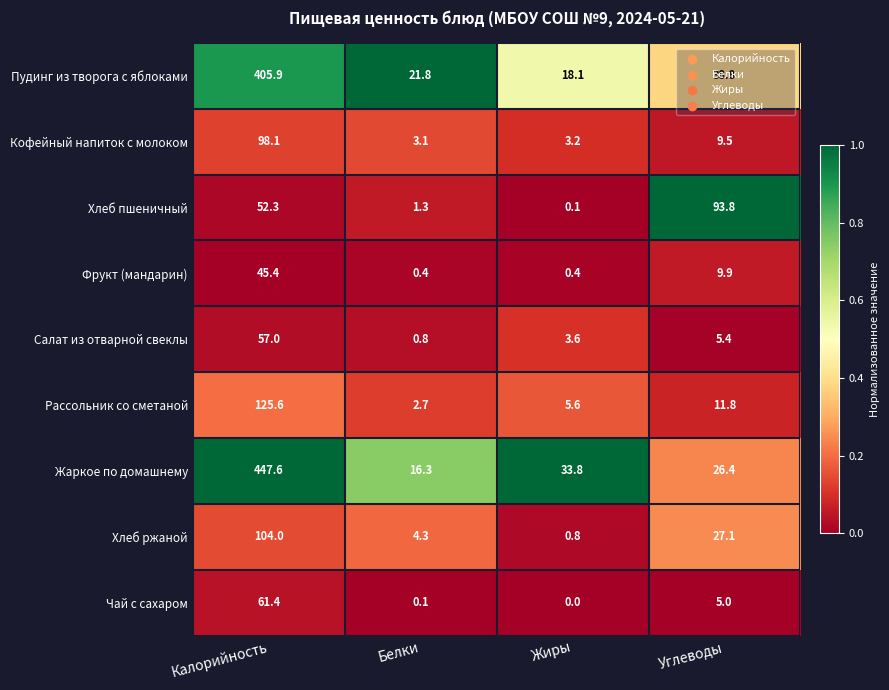

Is it true that Хлеб ржаной equals 4.3 at Белки?

True